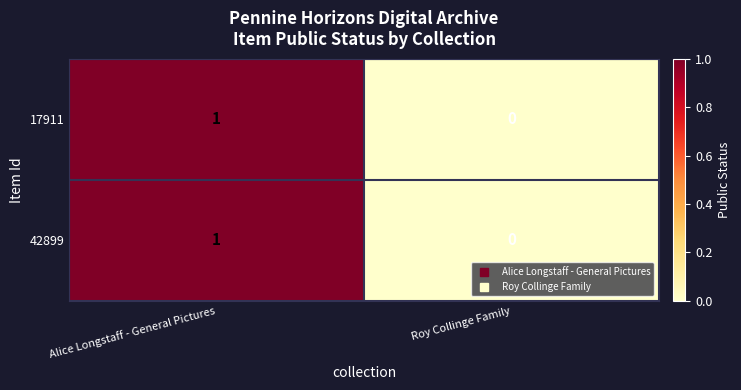

At which category is the sum across all series the highest?

Alice Longstaff - General Pictures